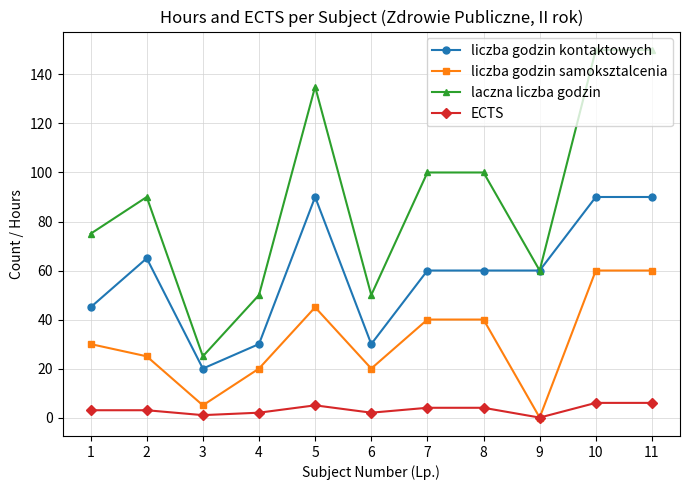

List the series in order of their peak value, highest first.

laczna liczba godzin, liczba godzin kontaktowych, liczba godzin samoksztalcenia, ECTS